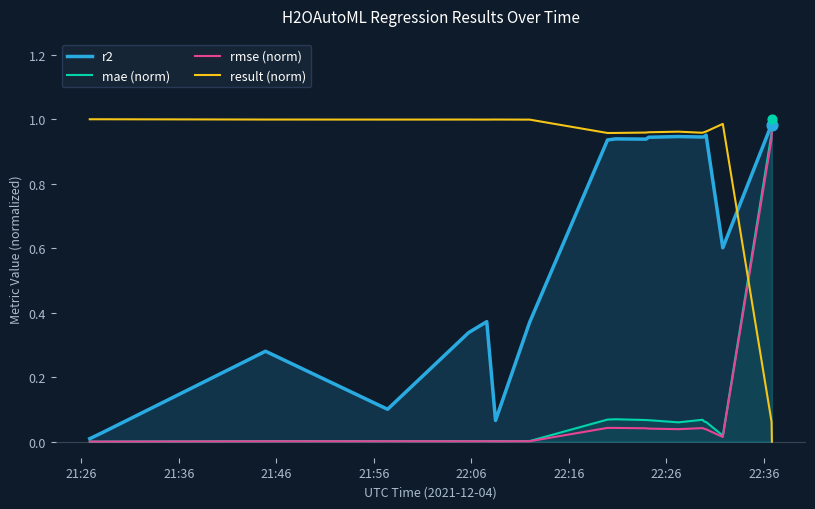

Which series contains the highest Y value?

rmse (norm)